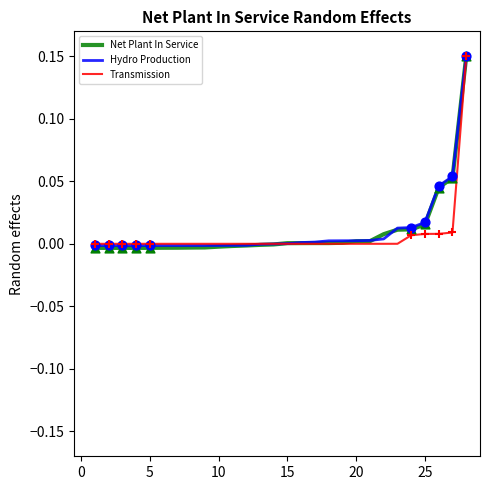

What are all the series names shown in the legend?

Net Plant In Service, Hydro Production, Transmission